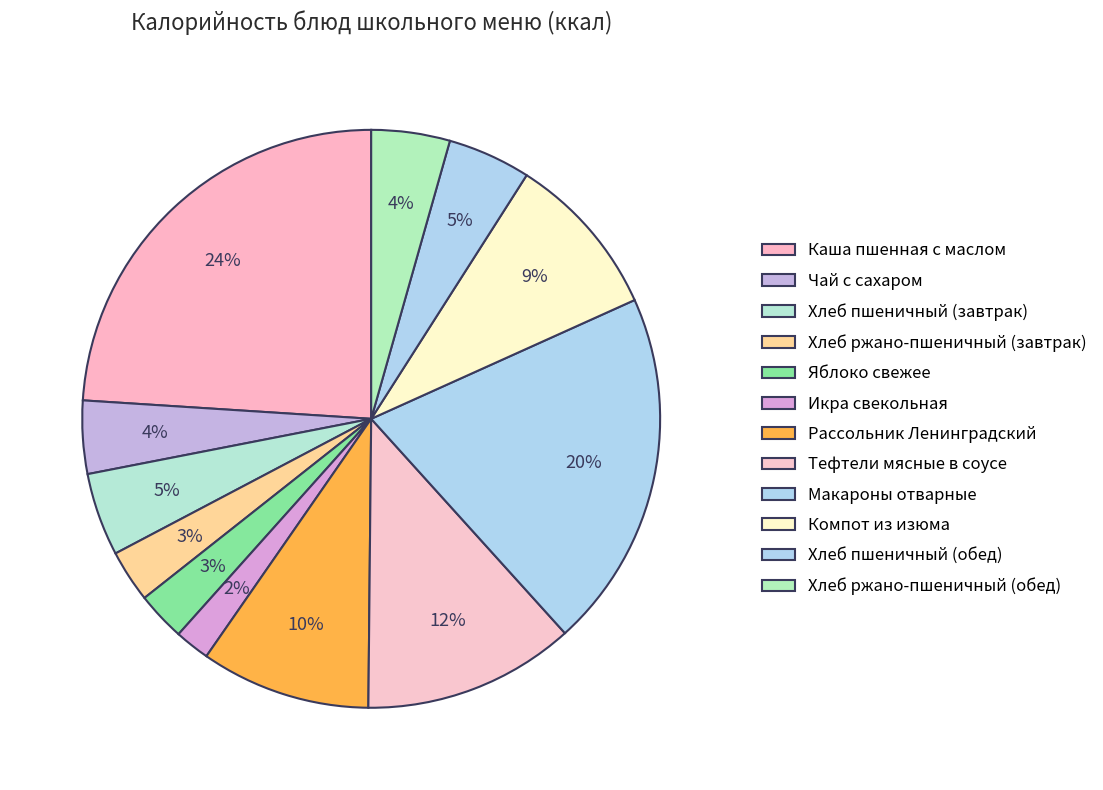

Which slice is the smallest?

Икра свекольная